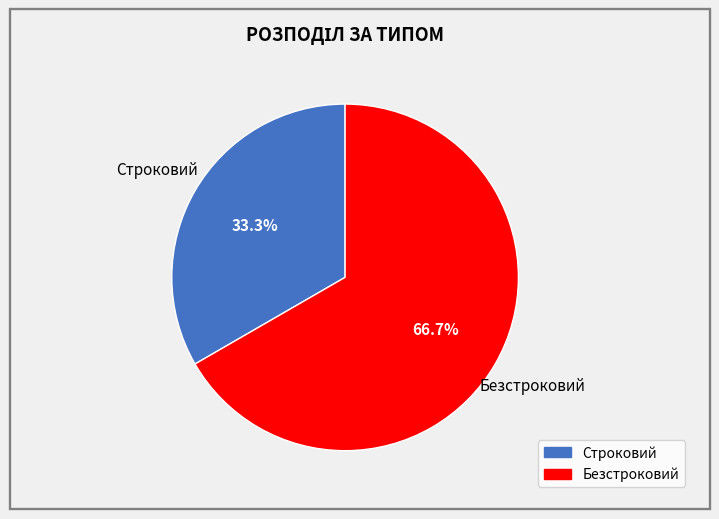

Between Строковий and Безстроковий, which is larger?

Безстроковий